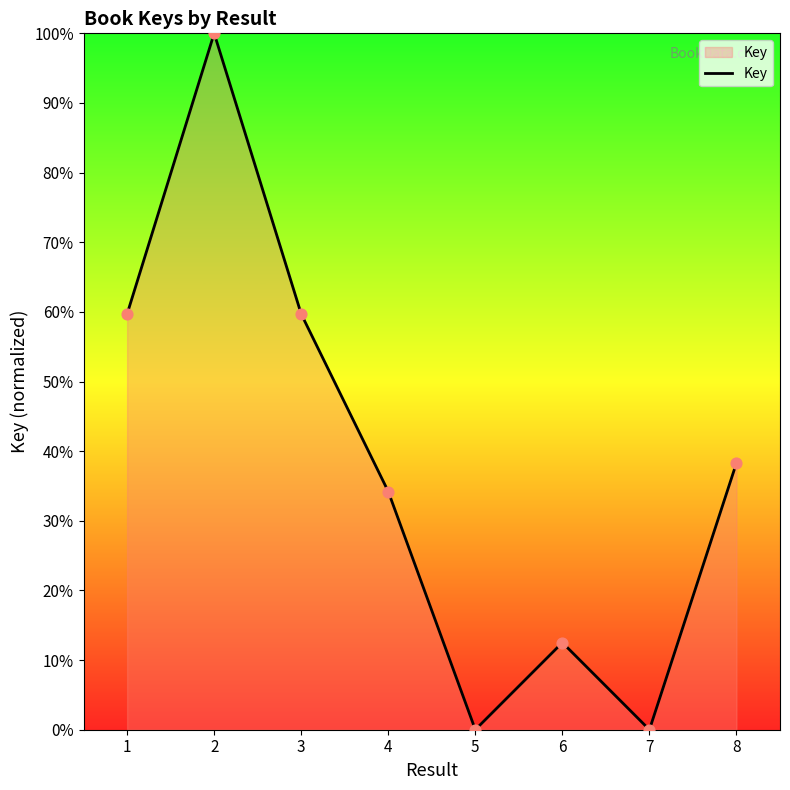

Which has a higher value, 7 or 1?

1